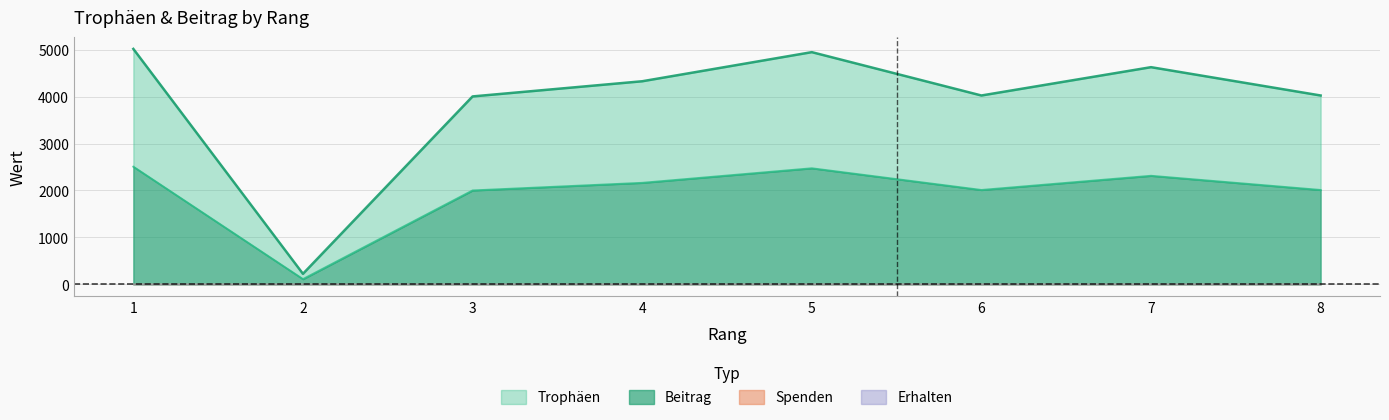

How many lines are shown in the chart?

2